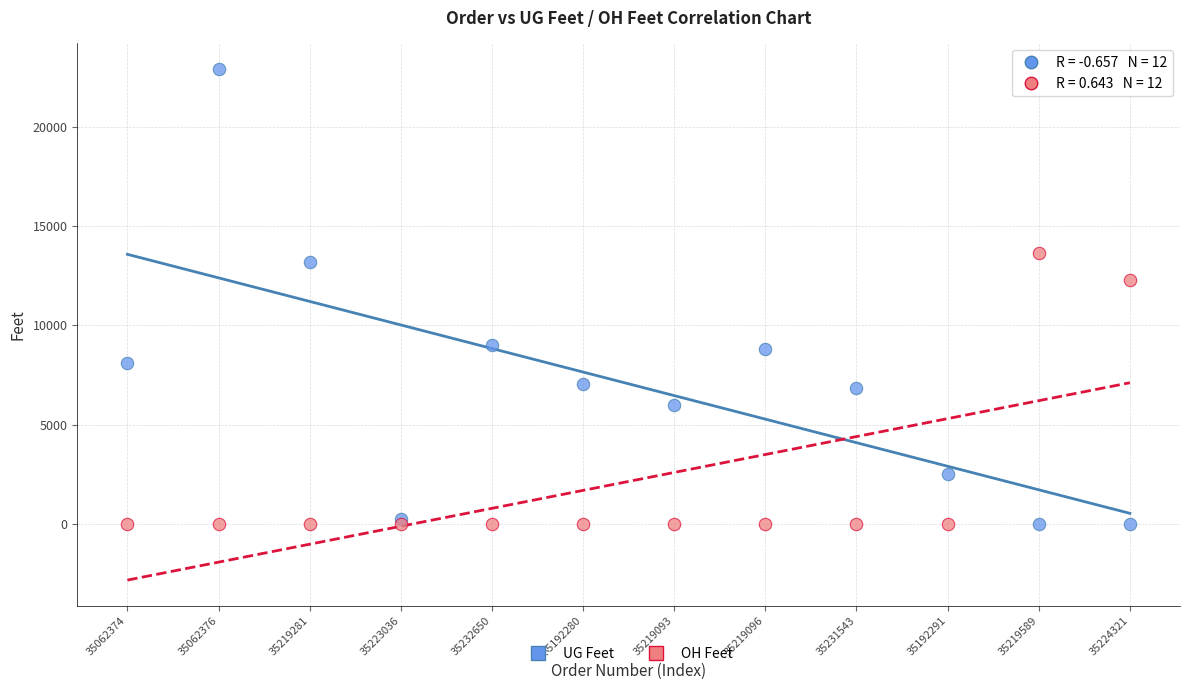

Which series has the largest Y range (max minus min)?

UG Feet